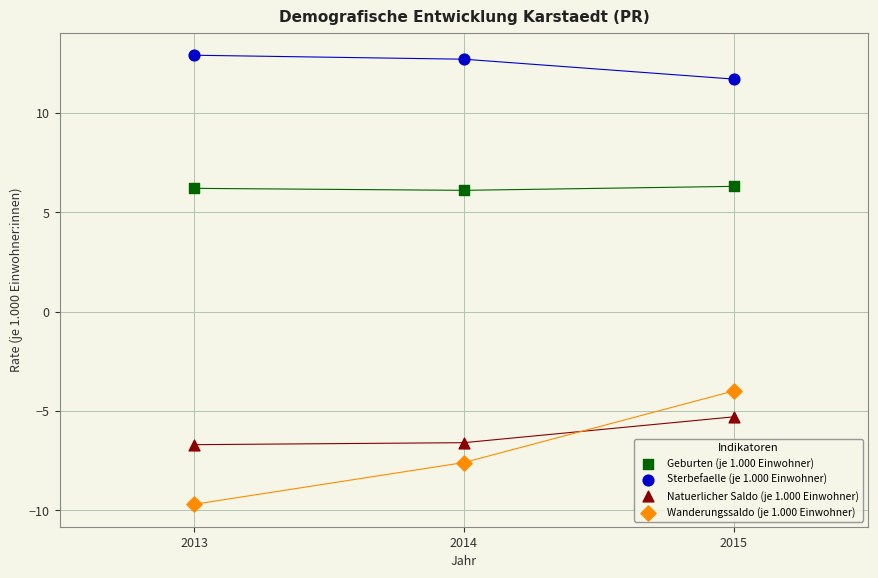

Across all data points, what is the range of Y values (max minus min)?

22.6